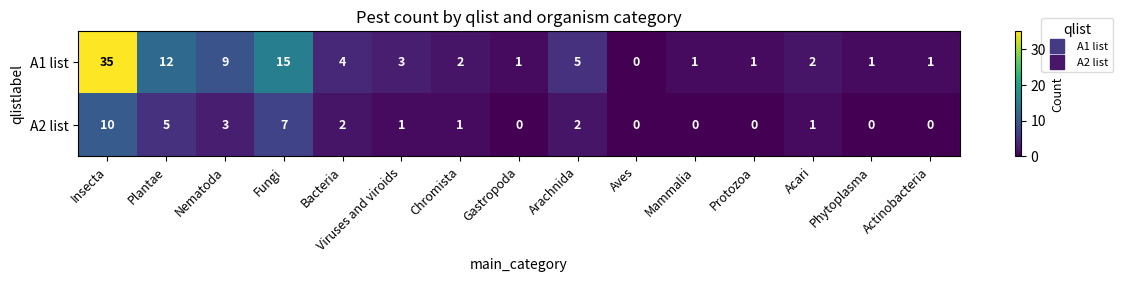

What is the spread (max minus min) of values at Nematoda?

6